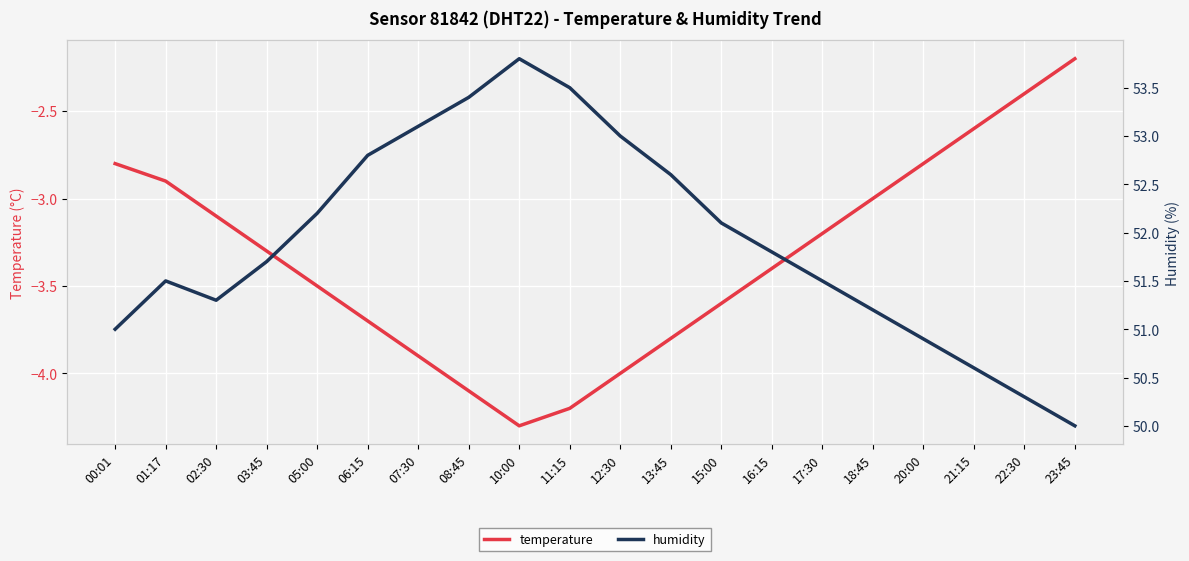

Reading left to right, what are all the values shown in this chart?

temperature: 00:01=-2.8	01:17=-2.9	02:30=-3.1	03:45=-3.3	05:00=-3.5	06:15=-3.7	07:30=-3.9	08:45=-4.1	10:00=-4.3	11:15=-4.2	12:30=-4.0	13:45=-3.8	15:00=-3.6	16:15=-3.4	17:30=-3.2	18:45=-3.0	20:00=-2.8	21:15=-2.6	22:30=-2.4	23:45=-2.2
humidity: 00:01=51.0	01:17=51.5	02:30=51.3	03:45=51.7	05:00=52.2	06:15=52.8	07:30=53.1	08:45=53.4	10:00=53.8	11:15=53.5	12:30=53.0	13:45=52.6	15:00=52.1	16:15=51.8	17:30=51.5	18:45=51.2	20:00=50.9	21:15=50.6	22:30=50.3	23:45=50.0